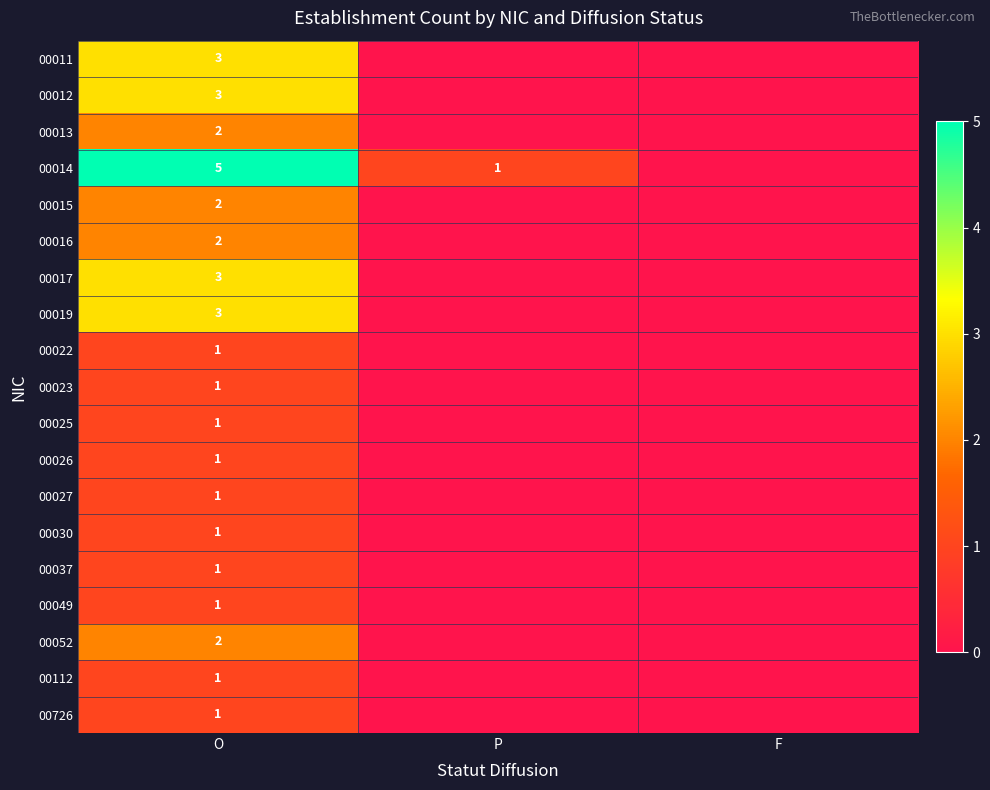

What is the total value across all series at O?

35